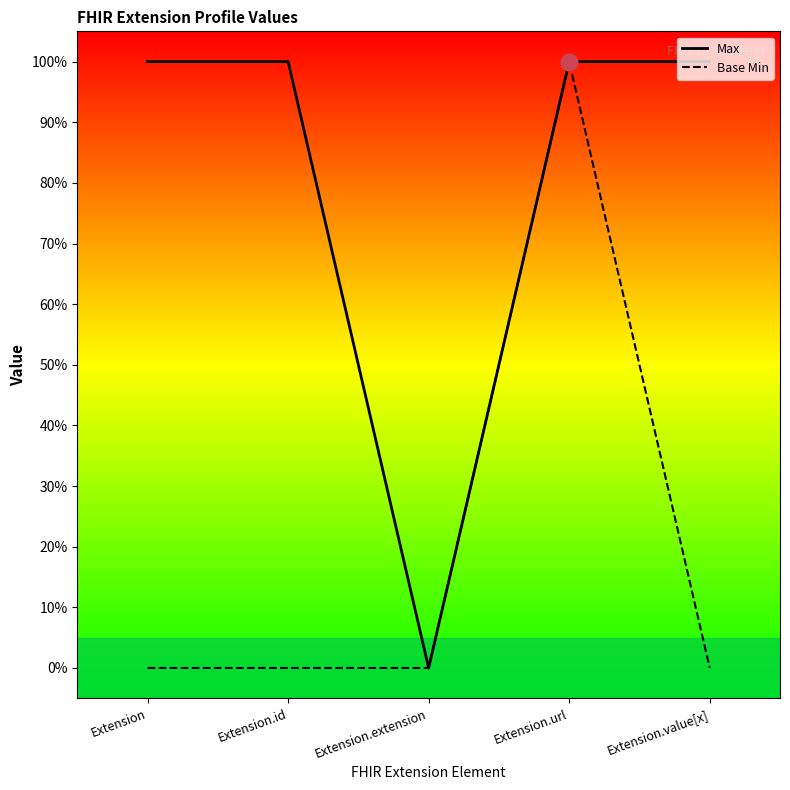

Which series has the widest spread of values?

Max